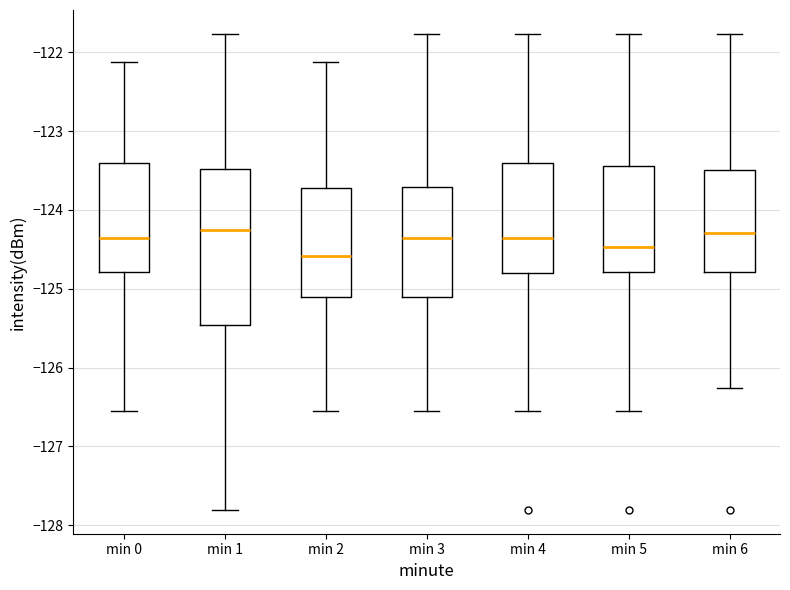

Reading left to right, read every box against the y-axis: the position of its median line, the range the box covers, and the ends of its whiskers. The values are not printed on the chart, so give them approximately, as read against the axis.

min 0: median -124.4, box -124.8 to -123.4, whiskers -126.5 to -122.1
min 1: median -124.2, box -125.5 to -123.5, whiskers -127.8 to -121.8
min 2: median -124.6, box -125.1 to -123.7, whiskers -126.5 to -122.1
min 3: median -124.4, box -125.1 to -123.7, whiskers -126.5 to -121.8
min 4: median -124.4, box -124.8 to -123.4, whiskers -126.5 to -121.8
min 5: median -124.5, box -124.8 to -123.4, whiskers -126.5 to -121.8
min 6: median -124.3, box -124.8 to -123.5, whiskers -126.3 to -121.8